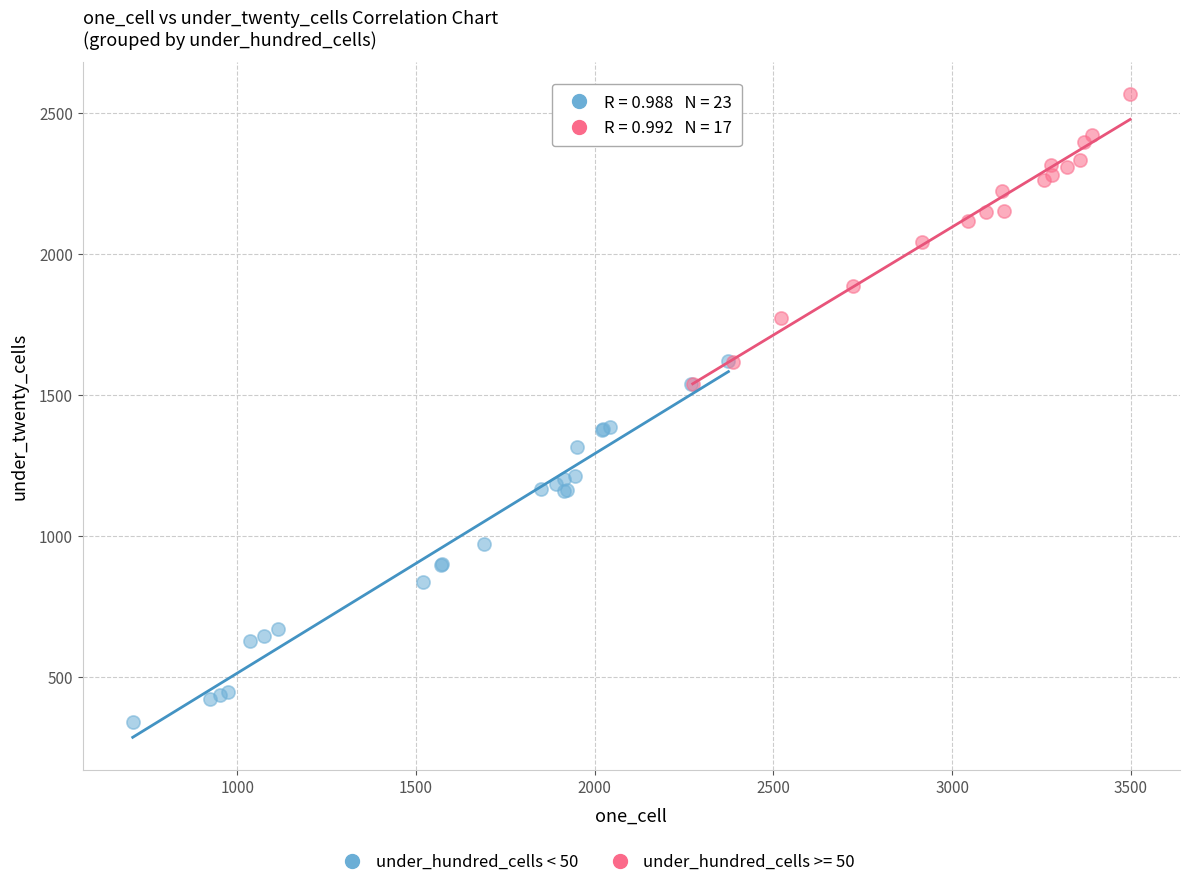

Which series contains the lowest Y value?

under_hundred_cells < 50